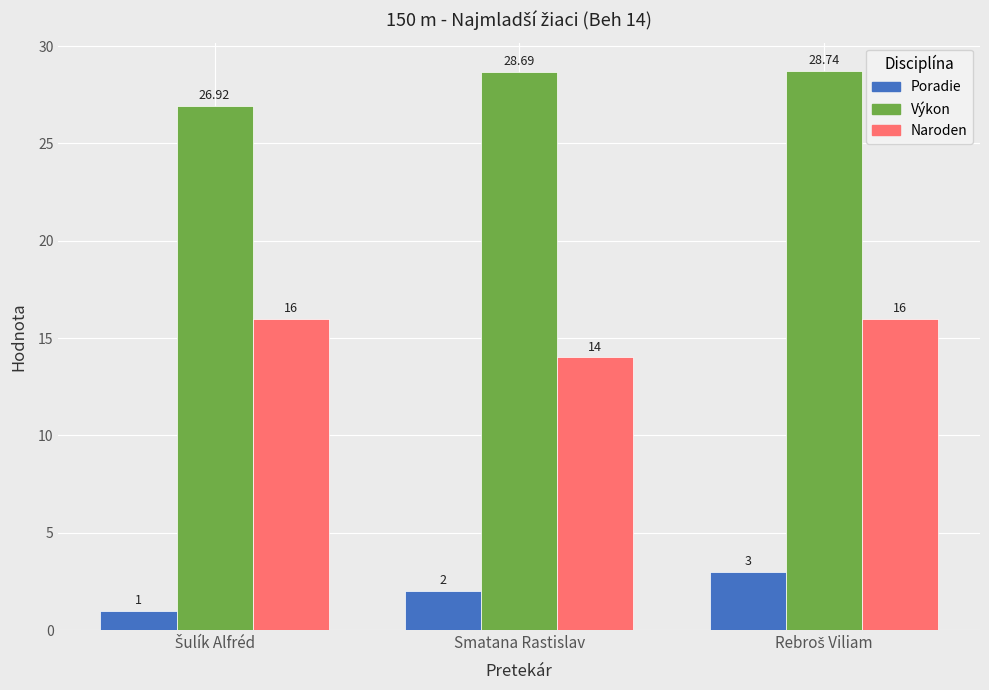

Rank the series by their maximum value, from highest to lowest.

Výkon, Naroden, Poradie